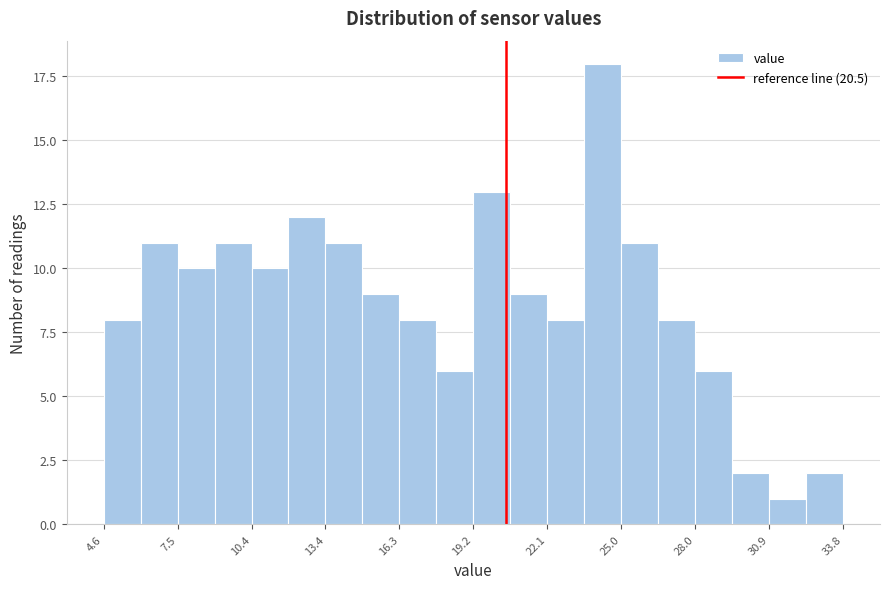

Read against the x-axis, roughly where is the centre of the tallest bar?

24.5